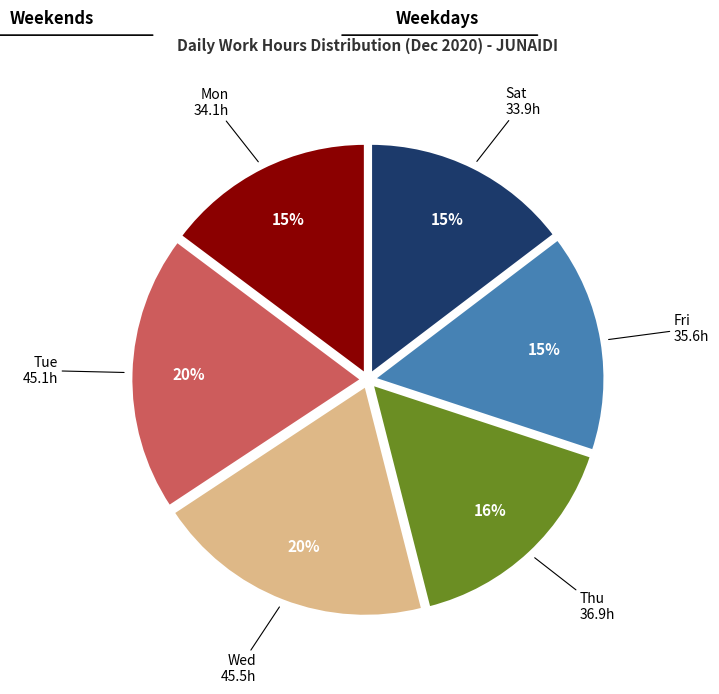

To the nearest percent, what is the difference between the largest and smallest slice percentages?

5%